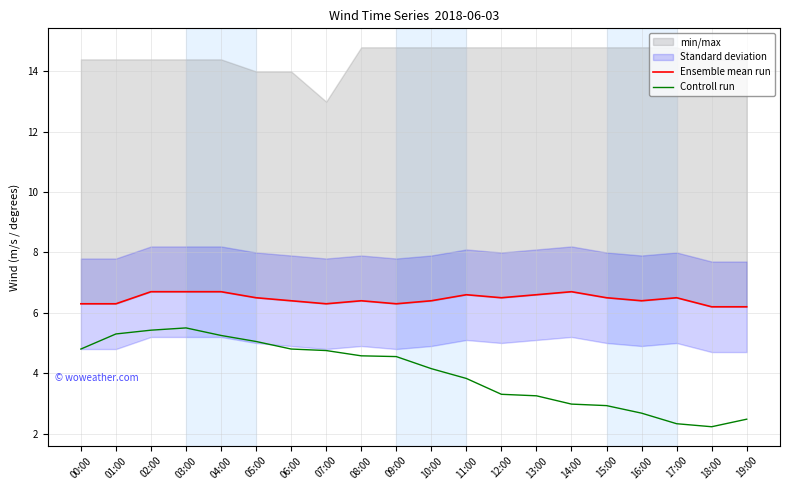

What is the sum of the Ensemble mean run values at 19:00 and 01:00?

12.5